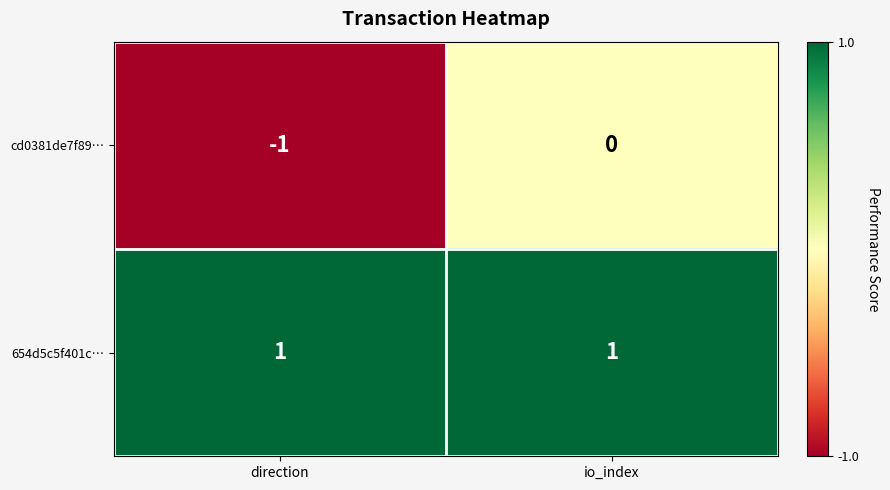

Rank the series at direction from lowest to highest value.

cd0381de7f89…, 654d5c5f401c…